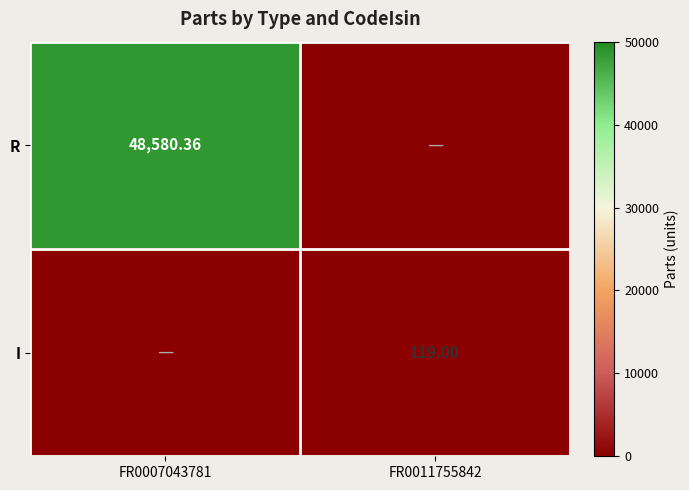

The R series shows 27581.2 at FR0011755842. True or false?

False